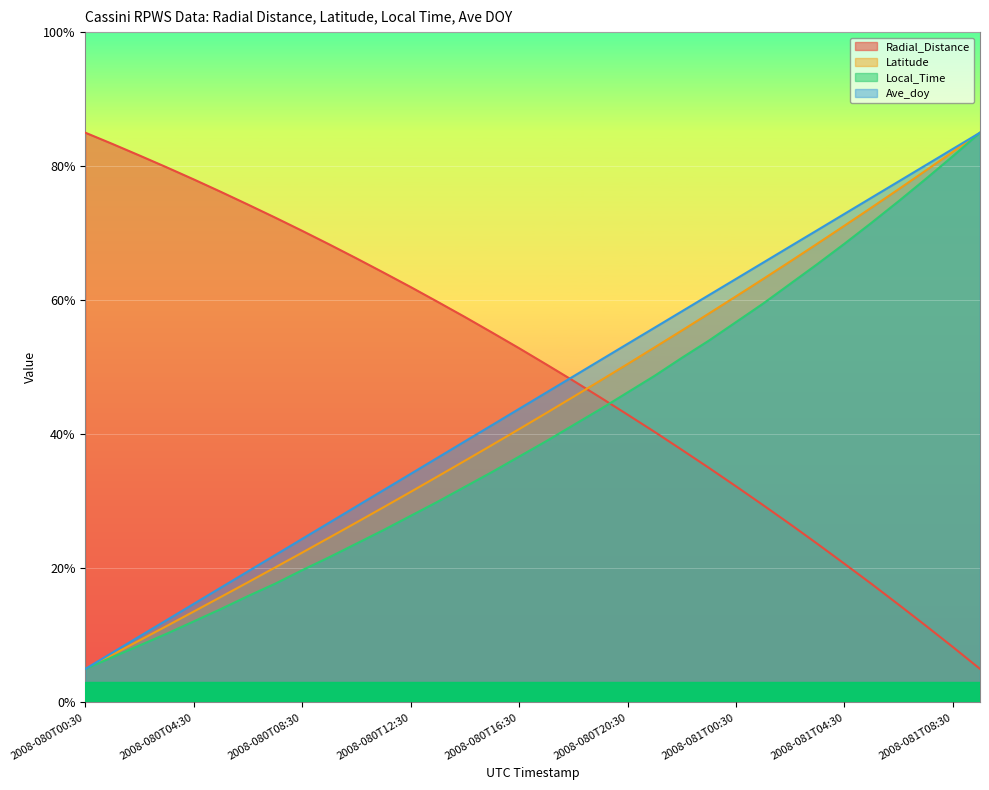

What is the value of the Ave_doy point at the 6th from the left?

17.1